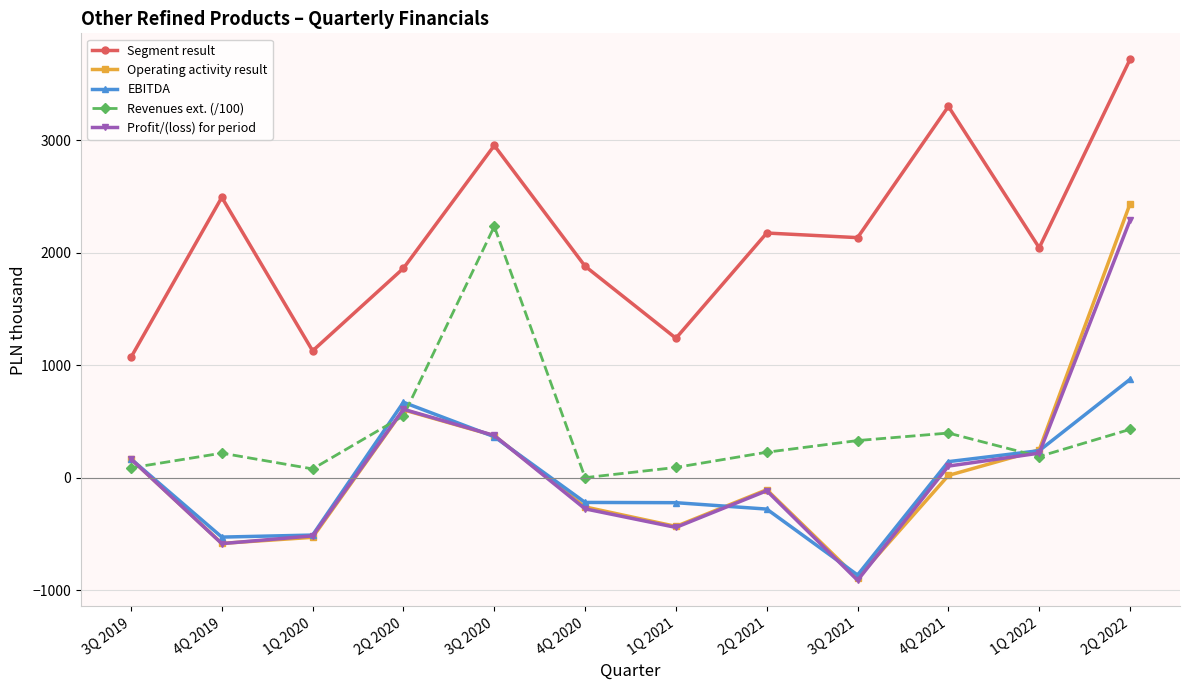

Is the value of Segment result at 2Q 2021 greater than the value of EBITDA at 1Q 2021?

Yes